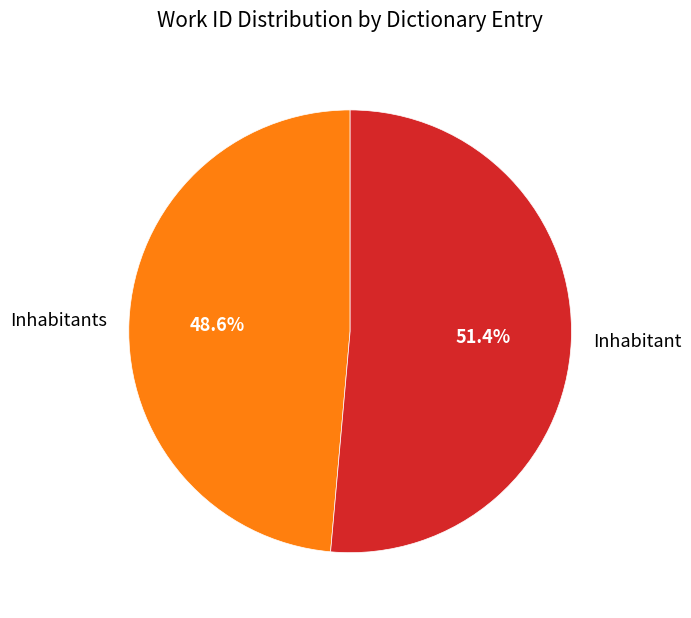

Rank the categories by value from highest to lowest.

Inhabitant, Inhabitants